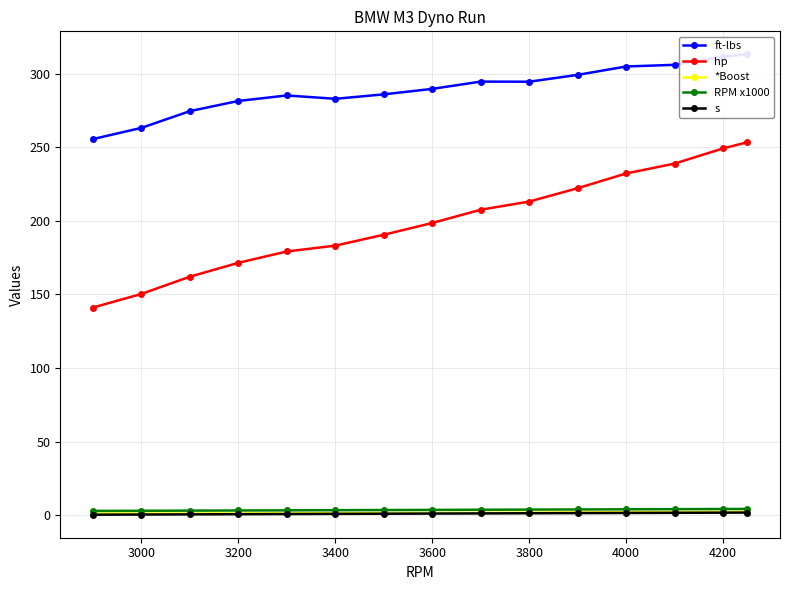

What is the highest value of the hp series?

253.4